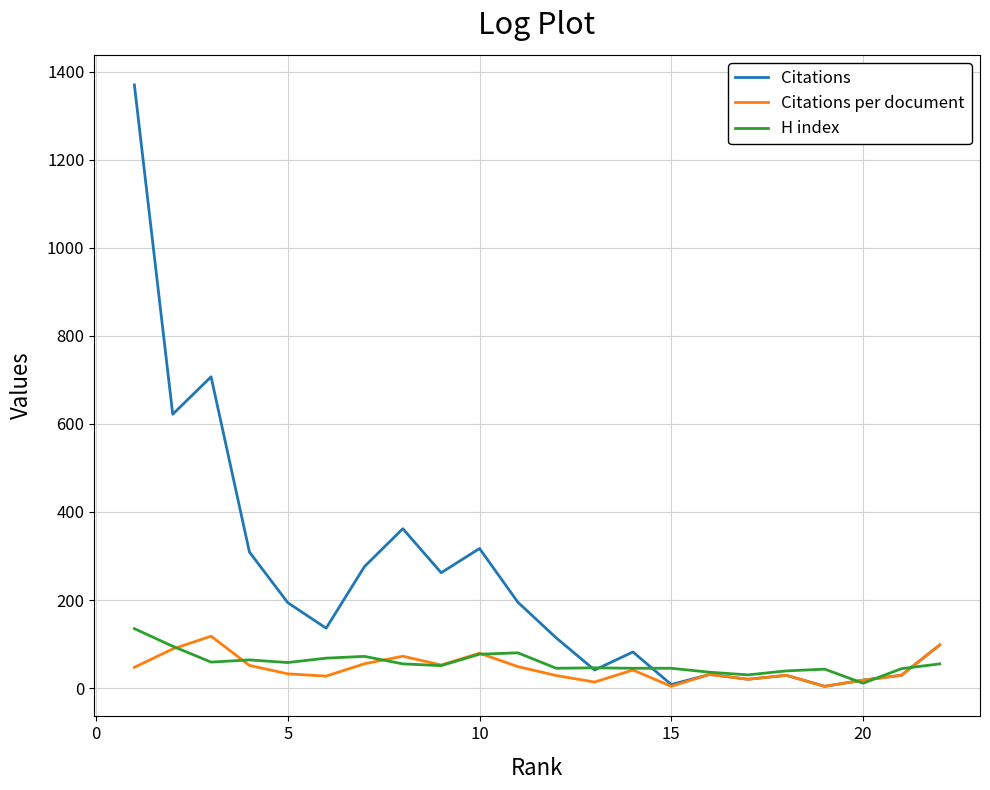

List the series in order of their peak value, lowest first.

Citations per document, H index, Citations